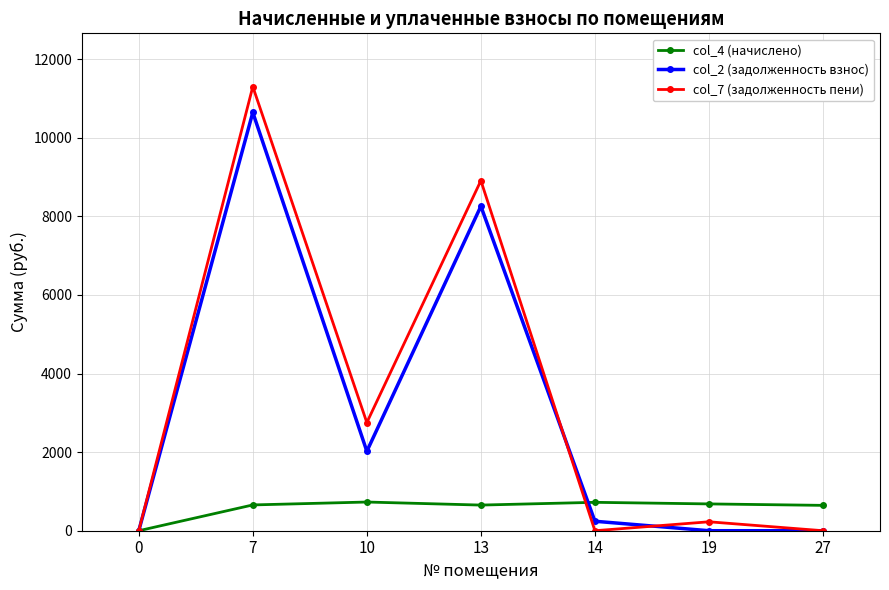

How many lines are shown in the chart?

3